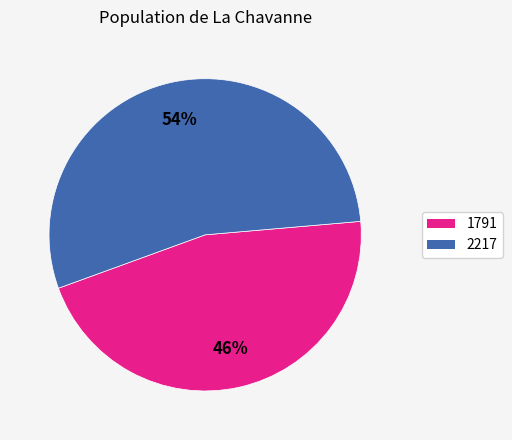

To the nearest percent, what percentage of the pie is 1791?

46%